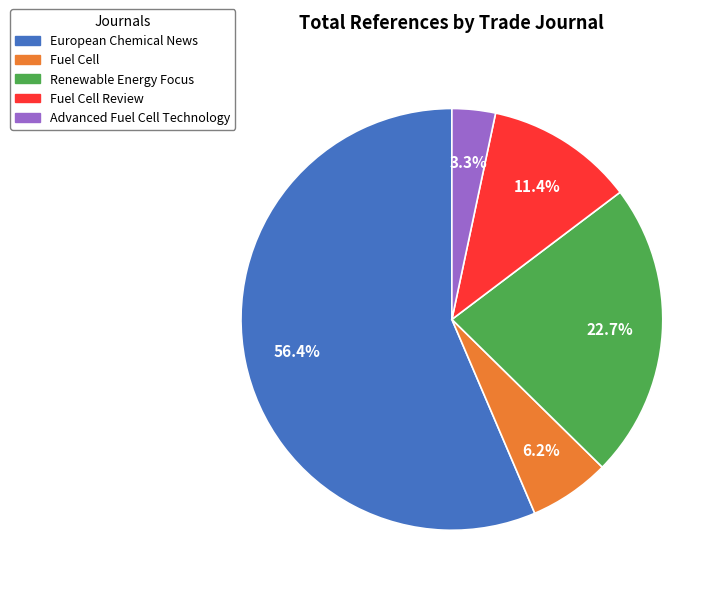

How many slices are in this pie chart?

5